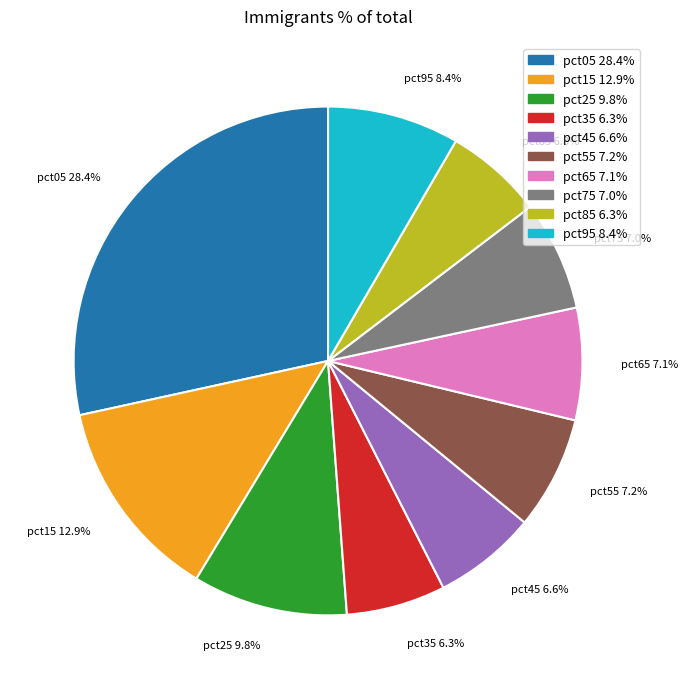

Does any single category account for the majority?

No